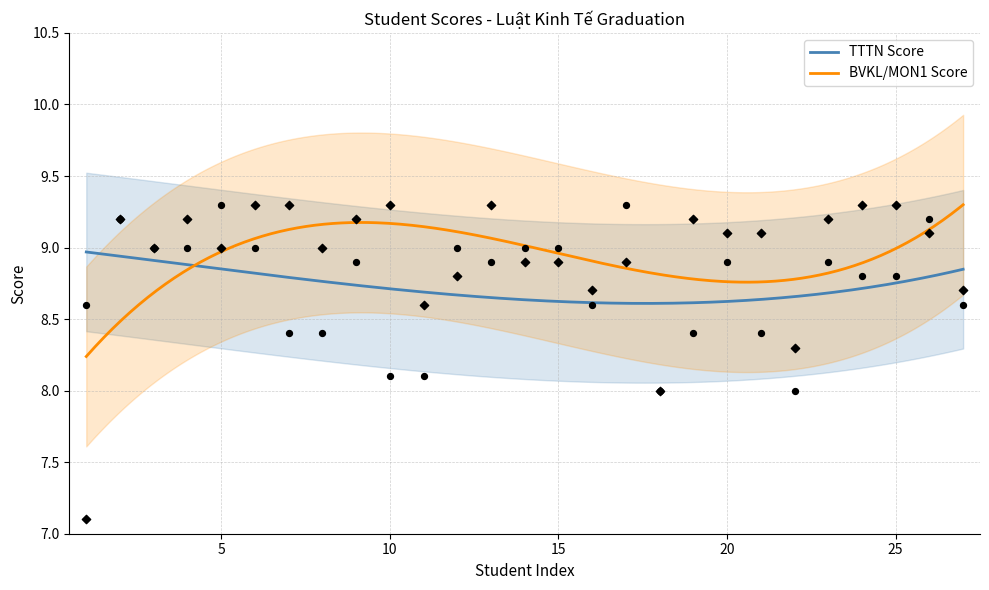

At how many categories does at least one series exceed 8?

26